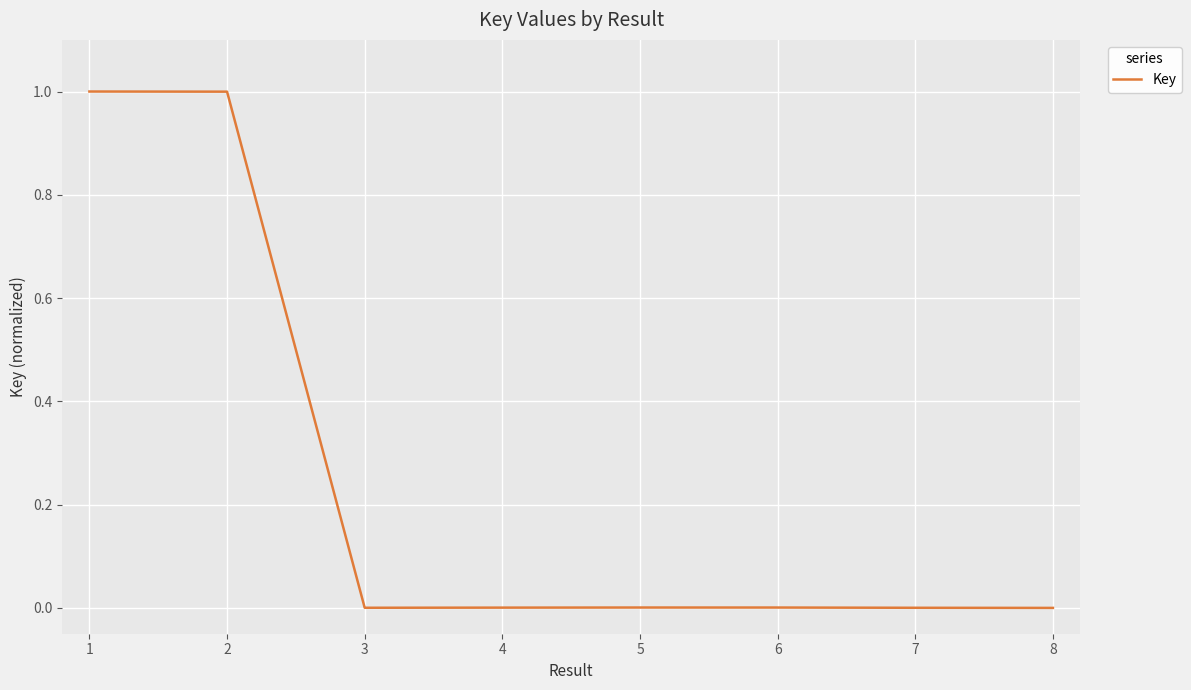

What is the maximum value shown in the chart?

1.0